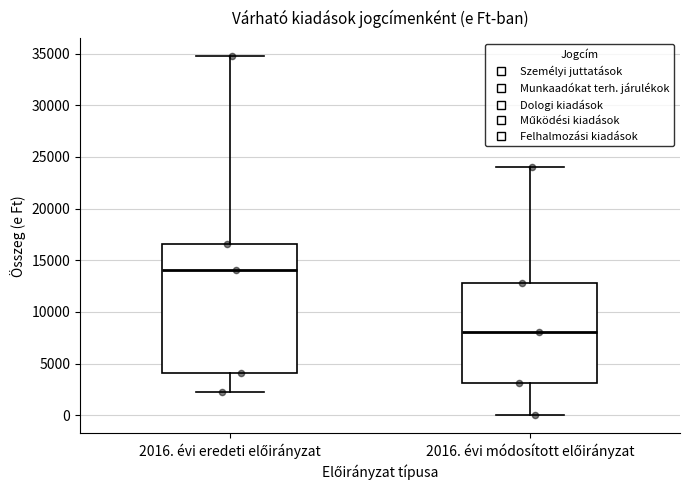

Which box's median line is the lowest?

2016. évi módosított előirányzat